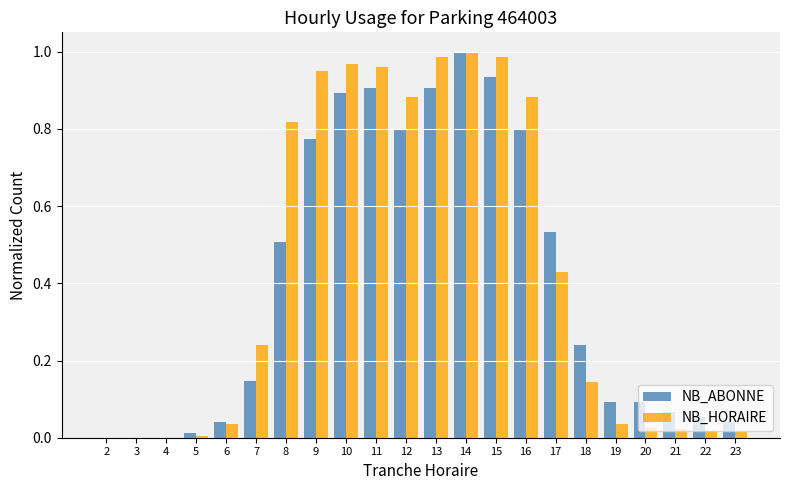

The NB_ABONNE series shows 0.8 at 12. True or false?

True